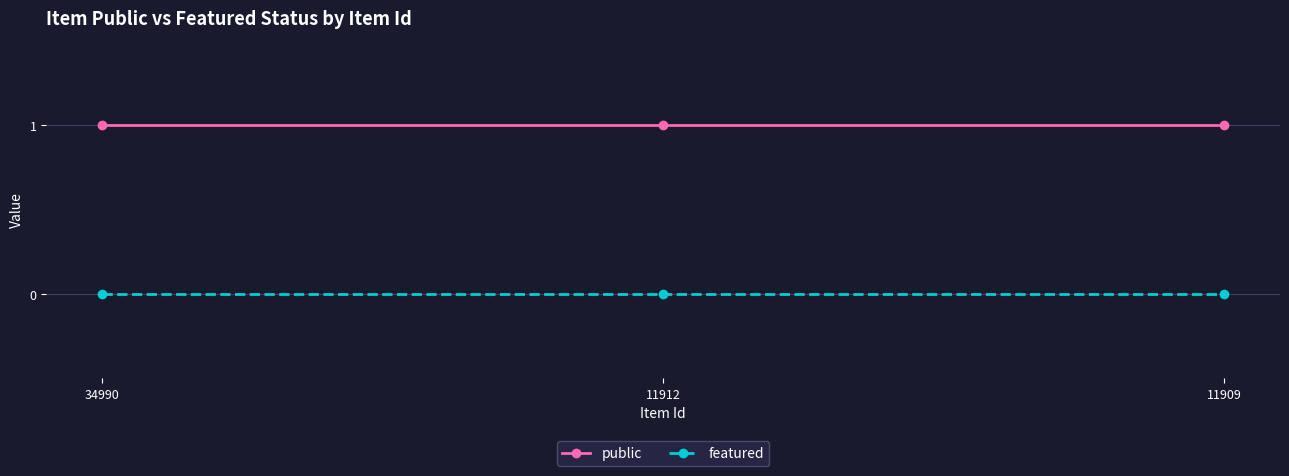

Is it true that featured equals 0 at 11909?

True